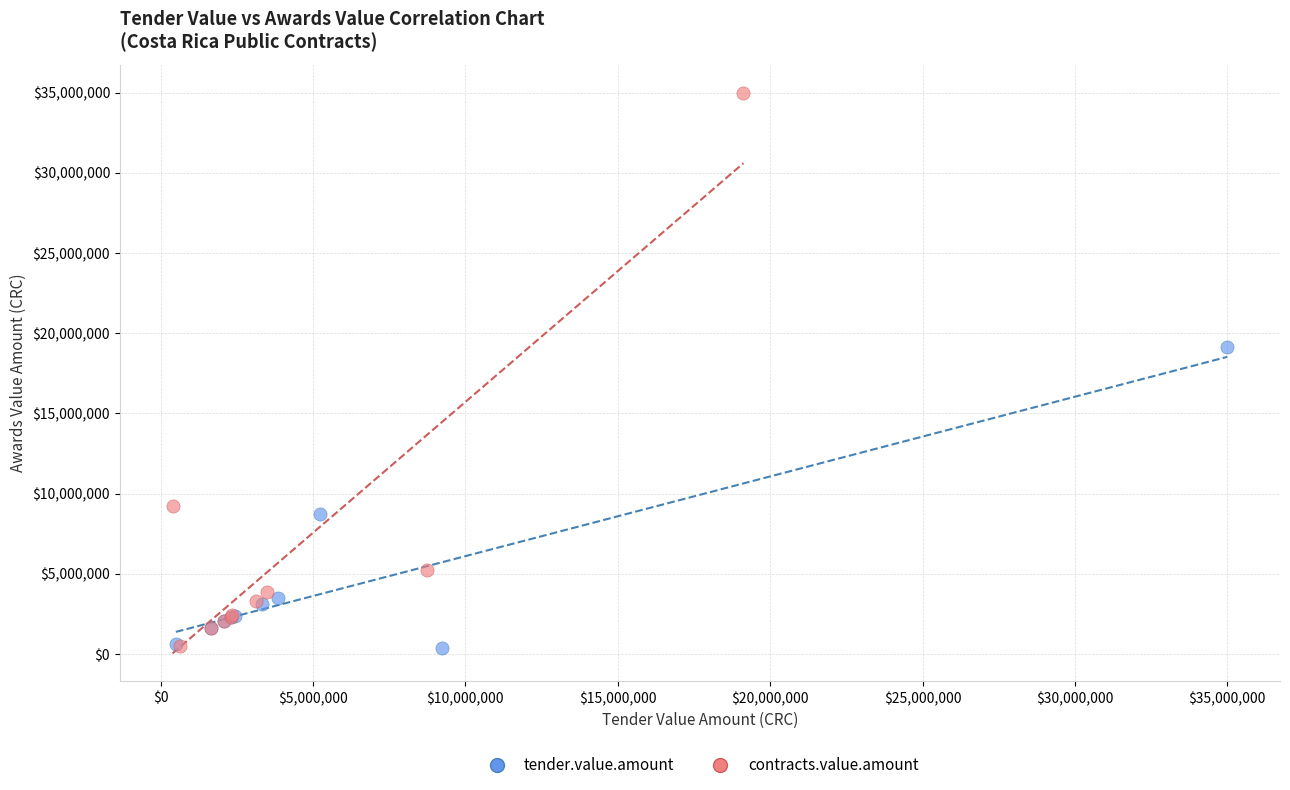

Which series has the largest Y range (max minus min)?

contracts.value.amount